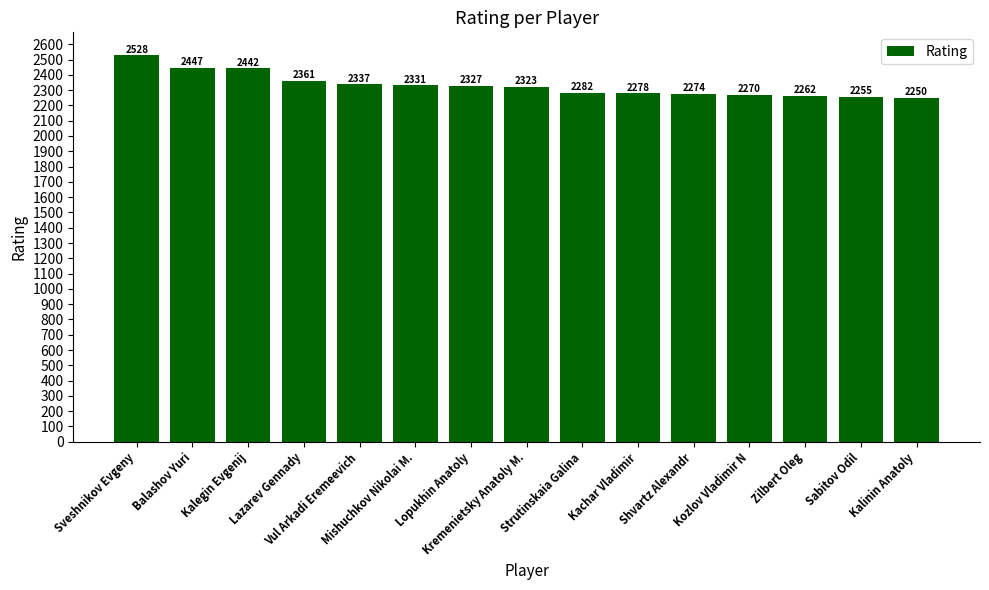

Are the bars horizontal?

No